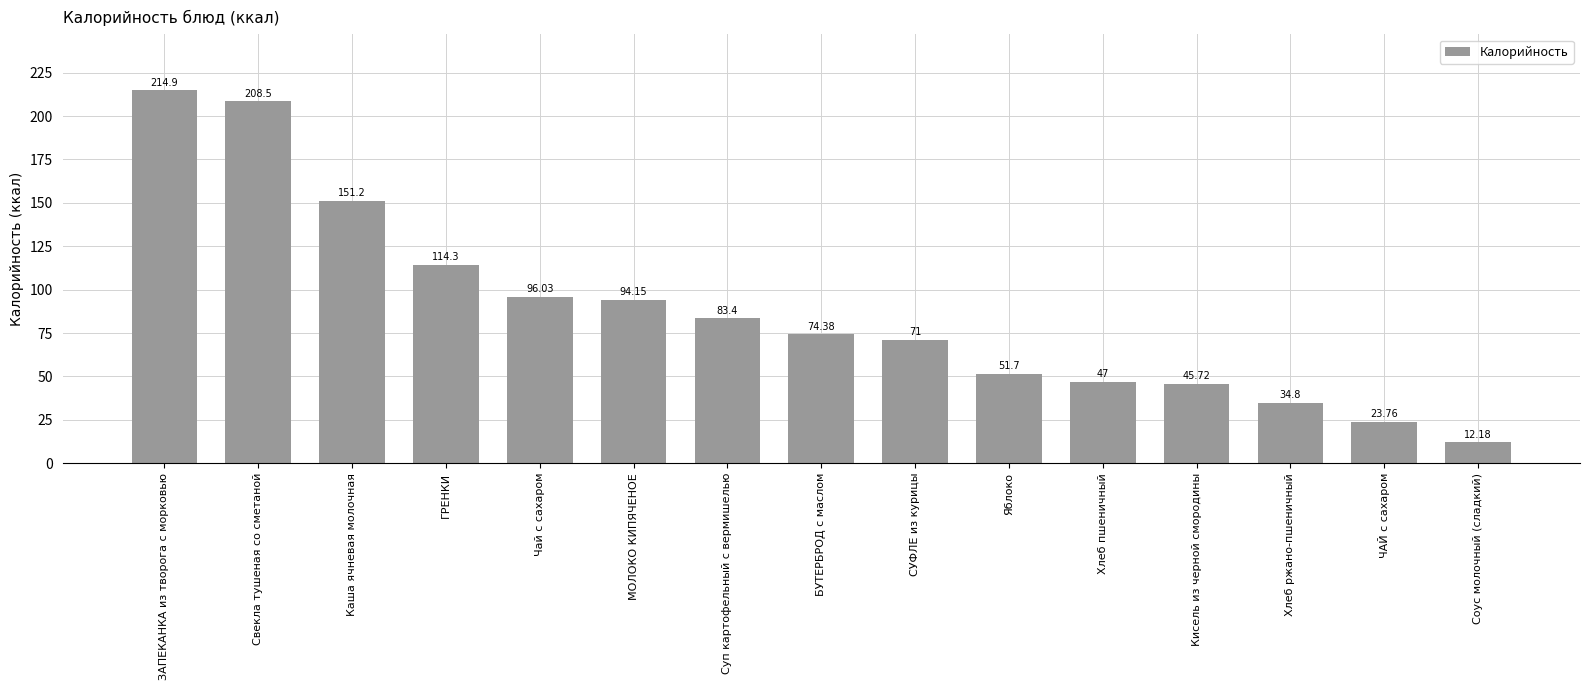

What is the sum of the values at ЧАЙ с сахаром and Кисель из черной смородины?

69.5